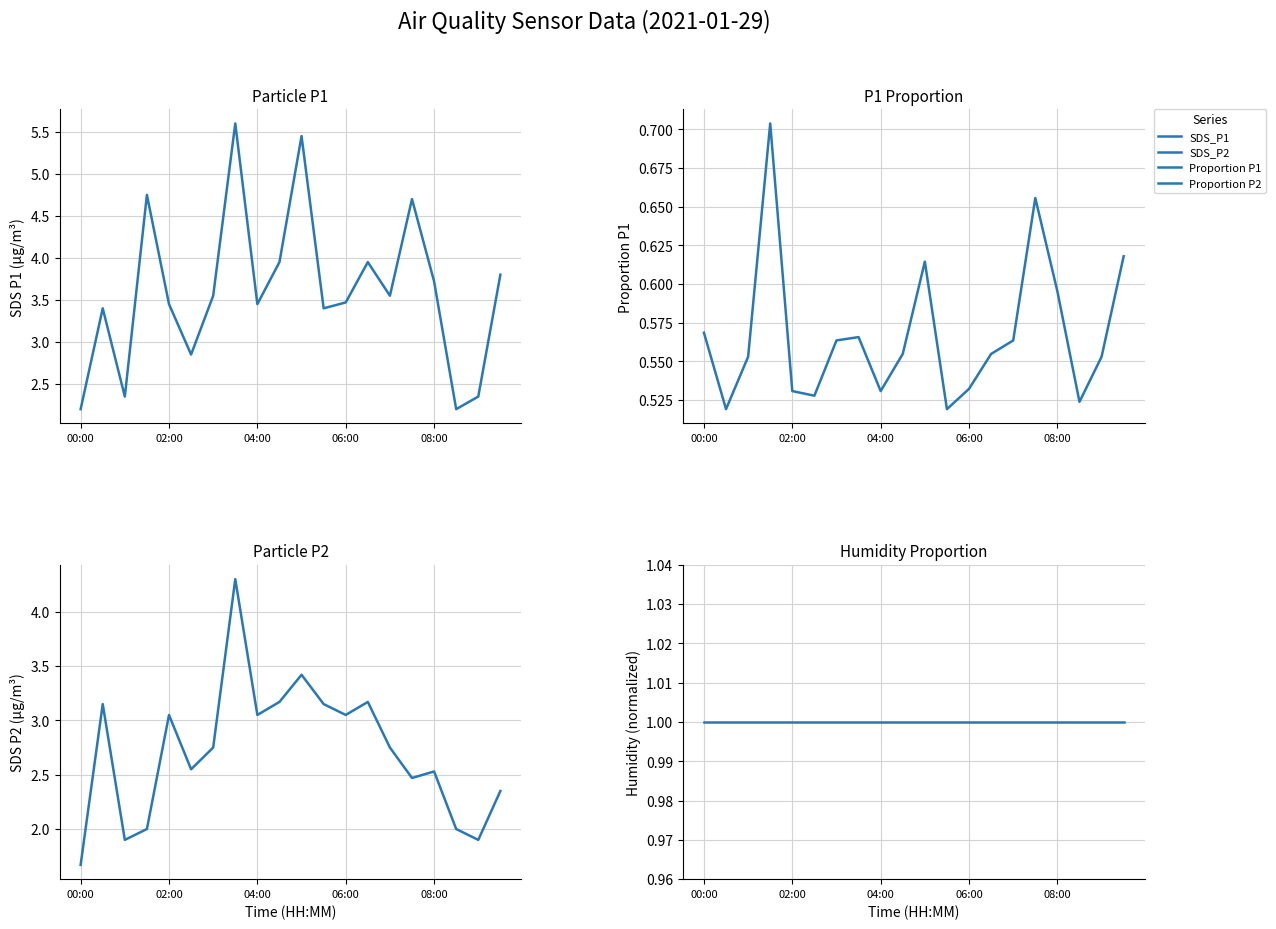

List the labels in order of Humidity (normalized) value, smallest first.

00:00, 02:00, 04:00, 06:00, 08:00, 5, 6, 7, 8, 9, 10, 11, 12, 13, 14, 15, 16, 17, 18, 19